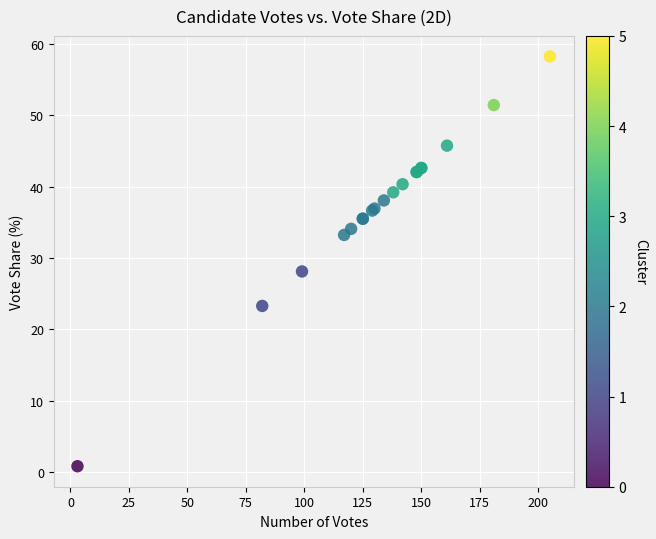

What Y value in the scatter plot is closest to 29?

28.1